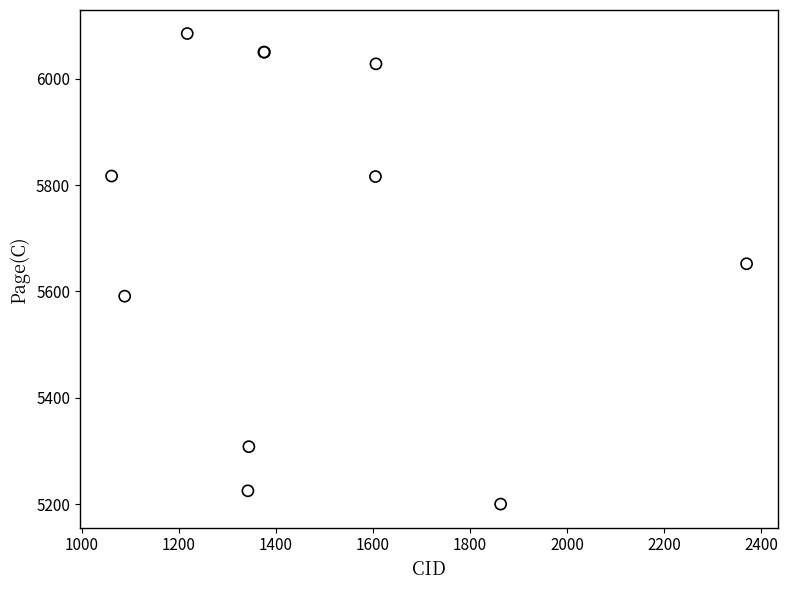

What Y value in the scatter plot is closest to 5642?

5652